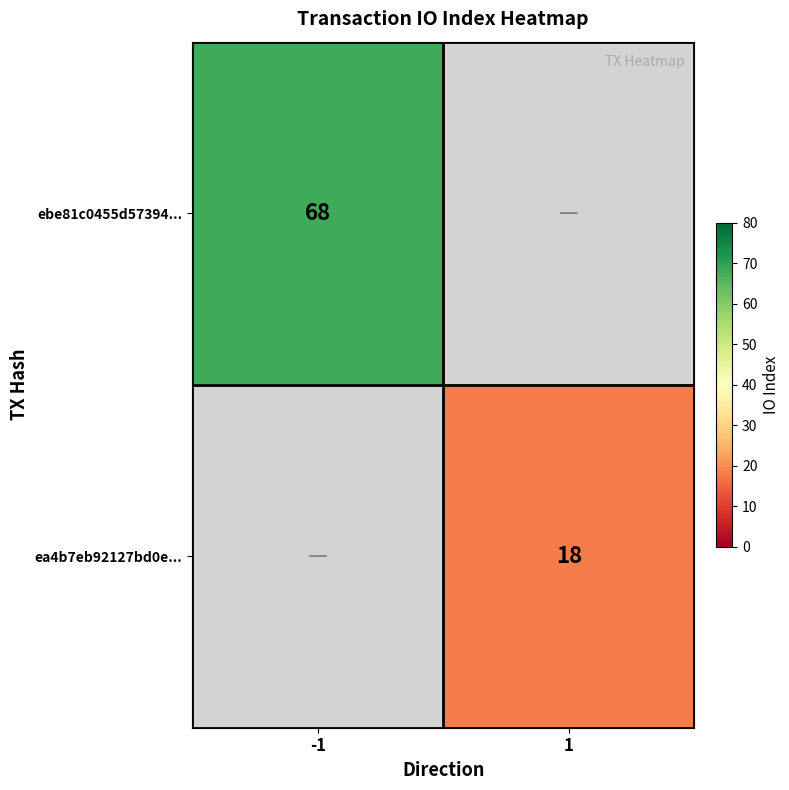

At which label is ebe81c0455d57394... closest to 68?

-1